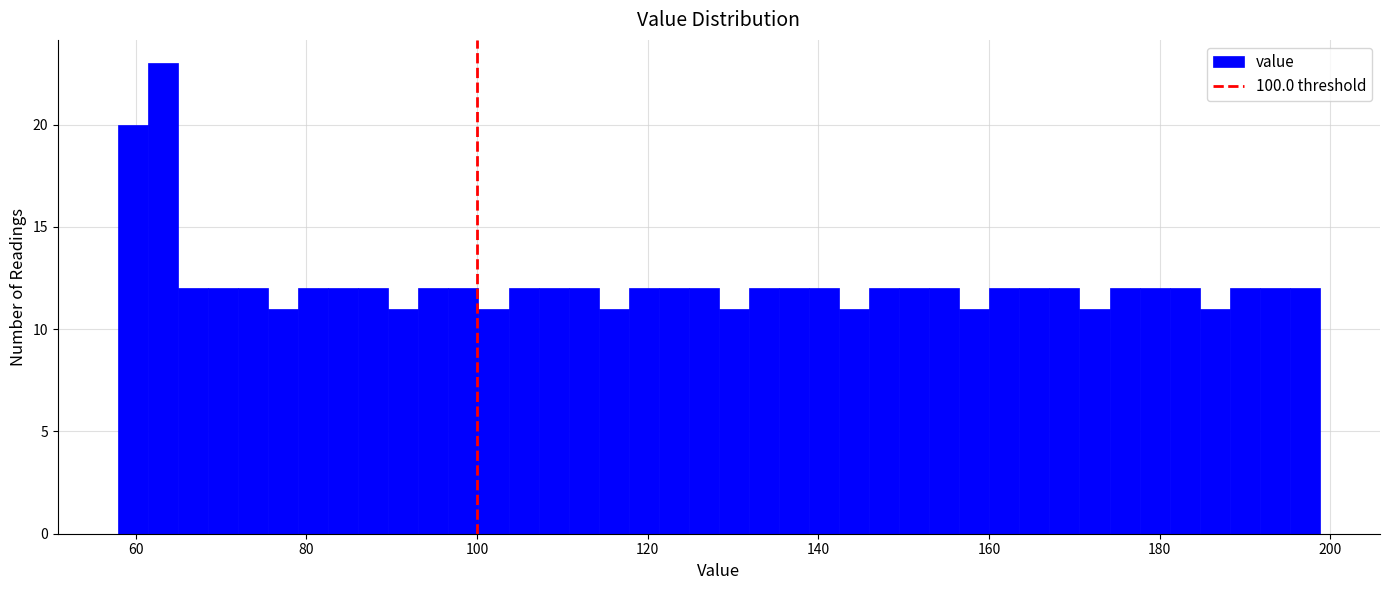

Read against the x-axis, roughly where is the centre of the tallest bar?

64